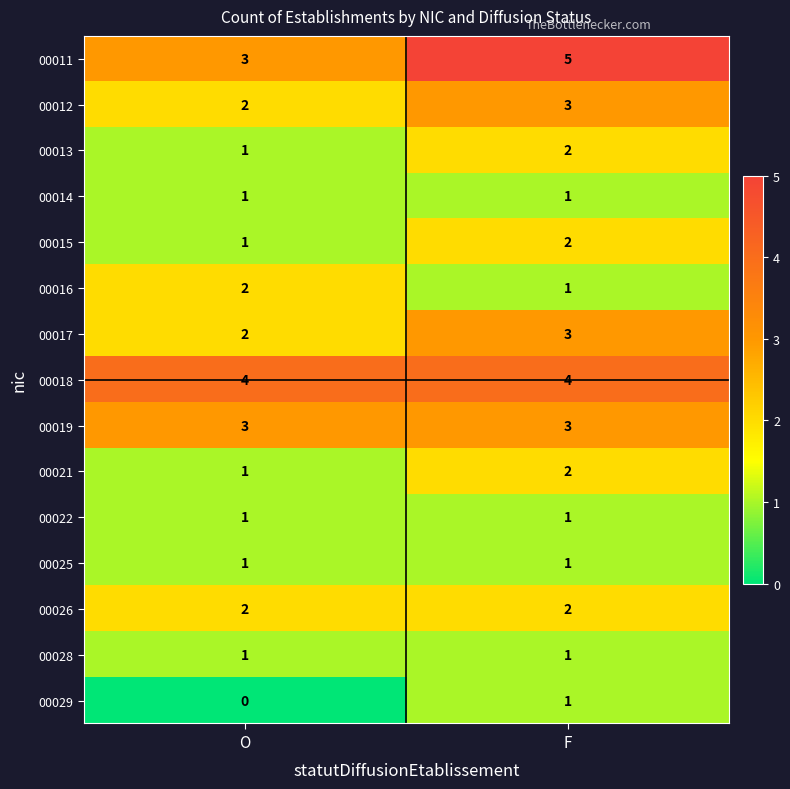

Where is 00021 nearest to the value 1?

O